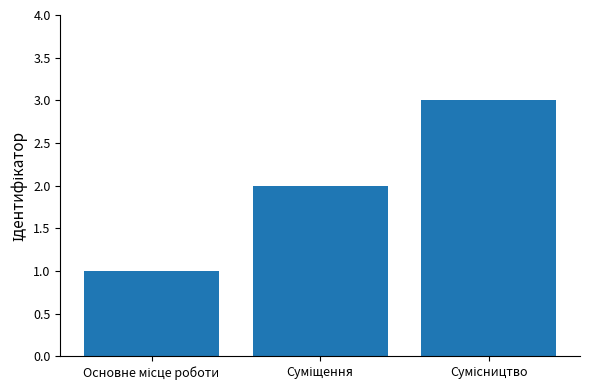

What is the sum of all values?

6